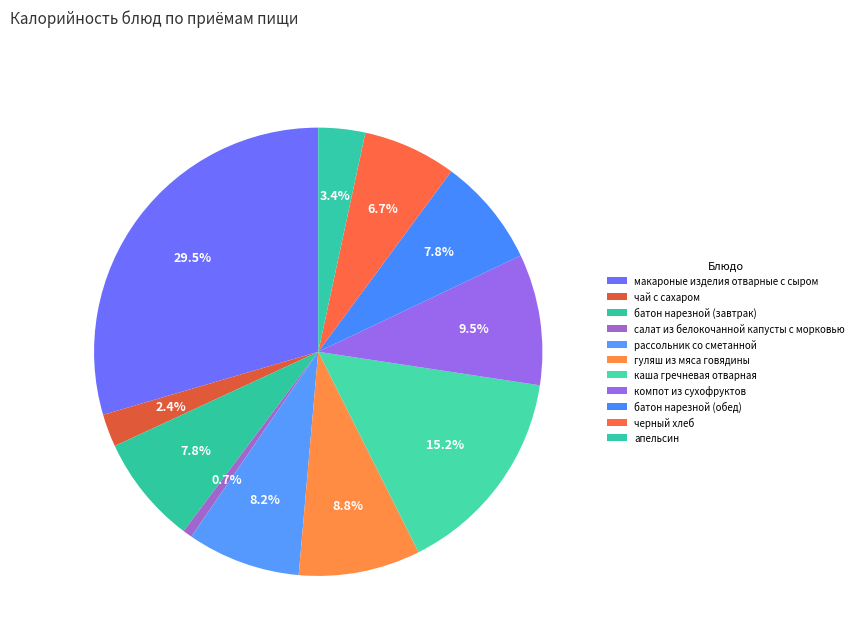

Is the sum of батон нарезной (обед) and черный хлеб greater than half?

No